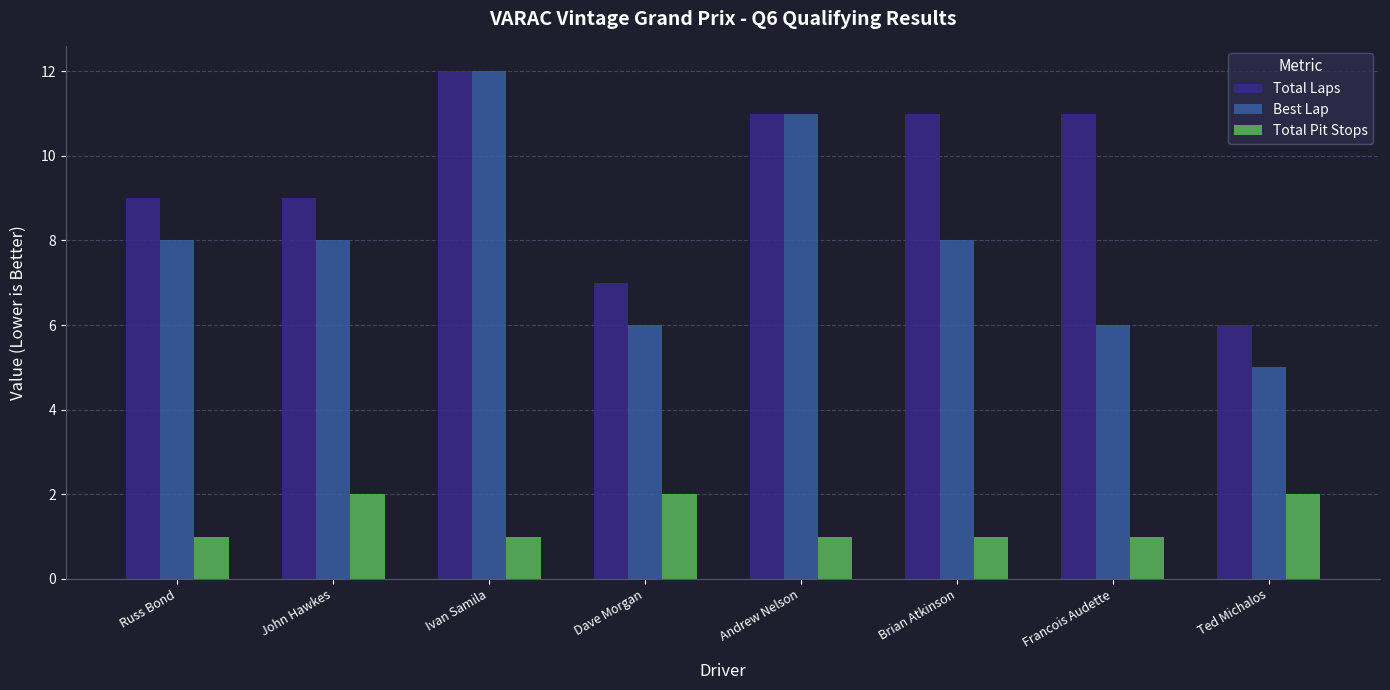

What is the difference between the Best Lap values at Russ Bond and Ted Michalos?

3